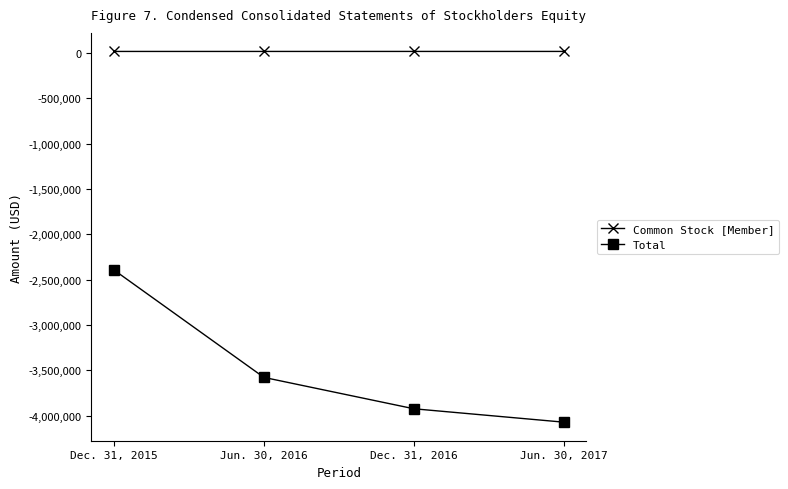

Is the value of Total at Dec. 31, 2016 greater than the value of Common Stock [Member] at Dec. 31, 2015?

No